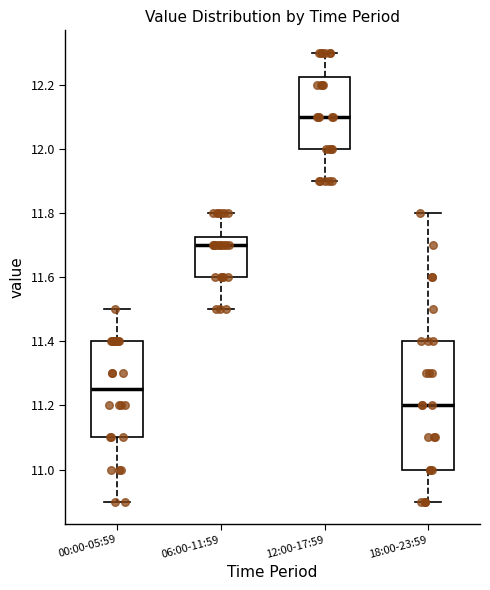

Reading left to right, read every box against the y-axis: the position of its median line, the range the box covers, and the ends of its whiskers. The values are not printed on the chart, so give them approximately, as read against the axis.

00:00-05:59: median 11.26, box 11.10 to 11.40, whiskers 10.90 to 11.50
06:00-11:59: median 11.70, box 11.60 to 11.72, whiskers 11.50 to 11.80
12:00-17:59: median 12.10, box 12.00 to 12.22, whiskers 11.90 to 12.30
18:00-23:59: median 11.20, box 11.00 to 11.40, whiskers 10.90 to 11.80